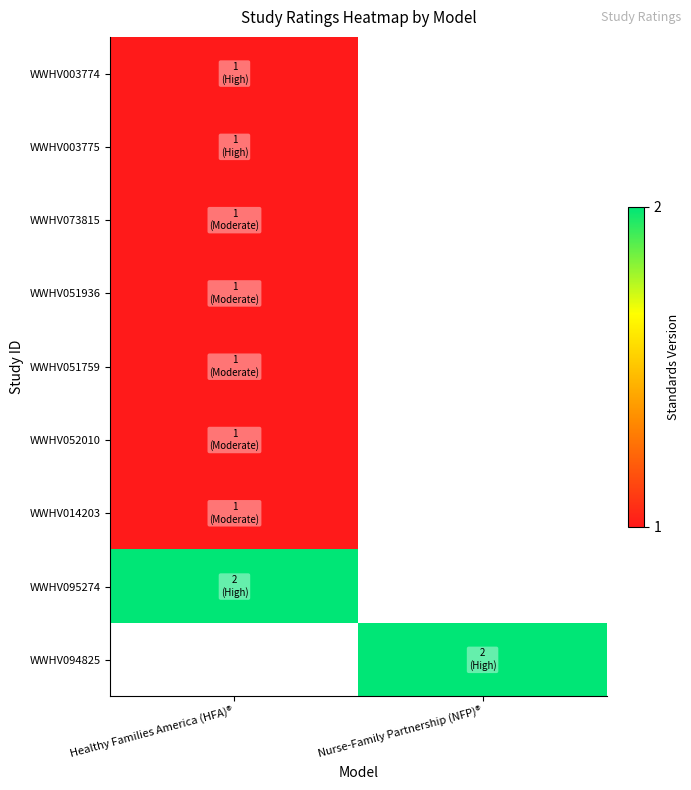

True or false: WWHV014203 has a value of 1.0 at Healthy Families America (HFA)®.

True